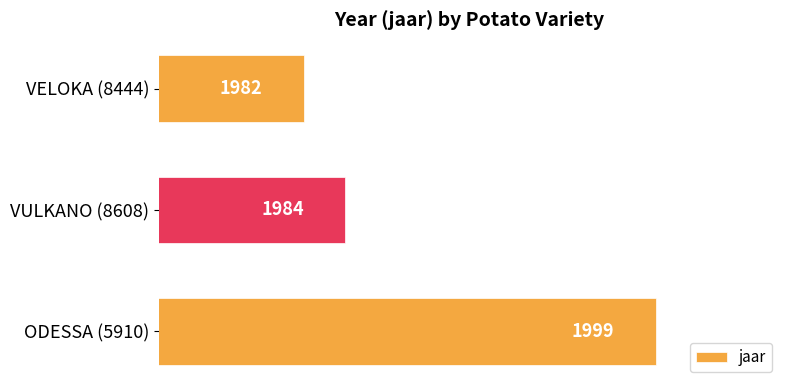

Count the number of categories in the chart.

3